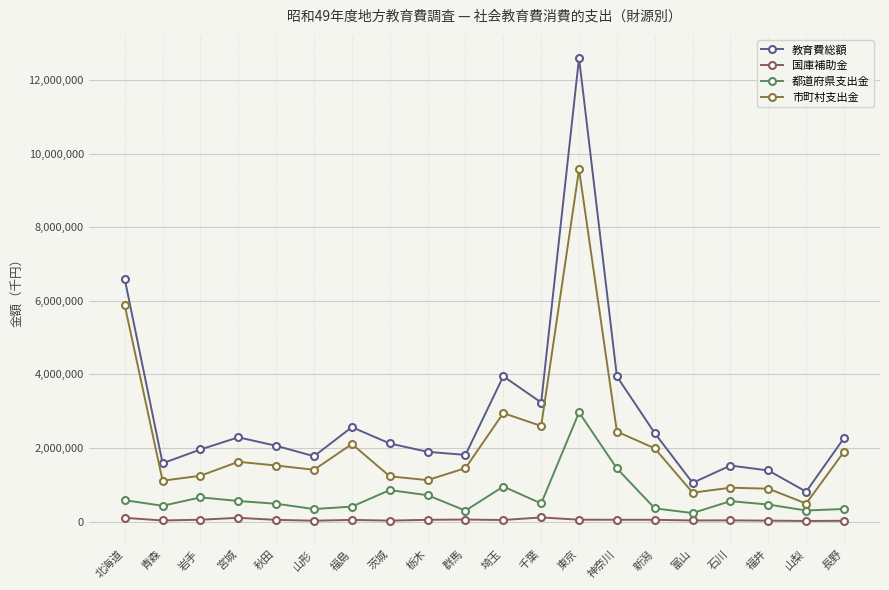

What position from the right is 長野?

1